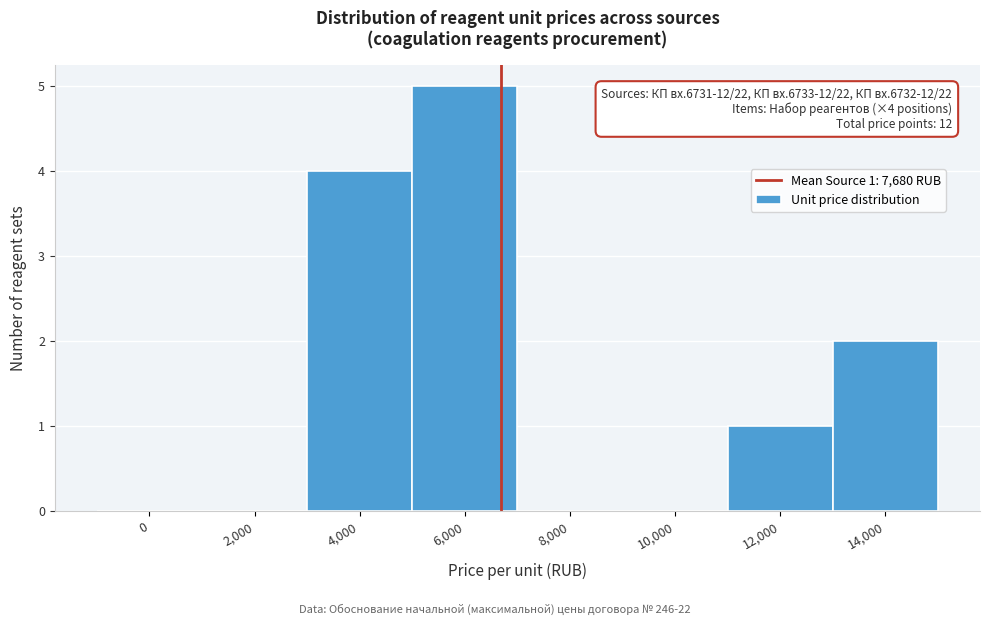

Reading left to right, what are all the values shown in this chart?

0=0	2,000=0	4,000=4	6,000=5	8,000=0	10,000=0	12,000=1	14,000=2